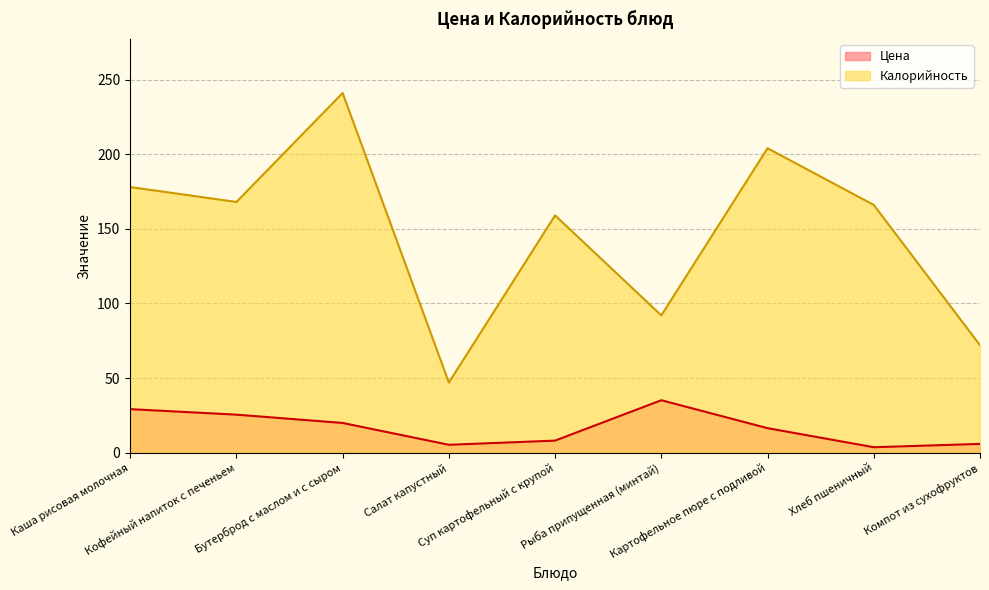

How many data points in Калорийность are above 166?

4